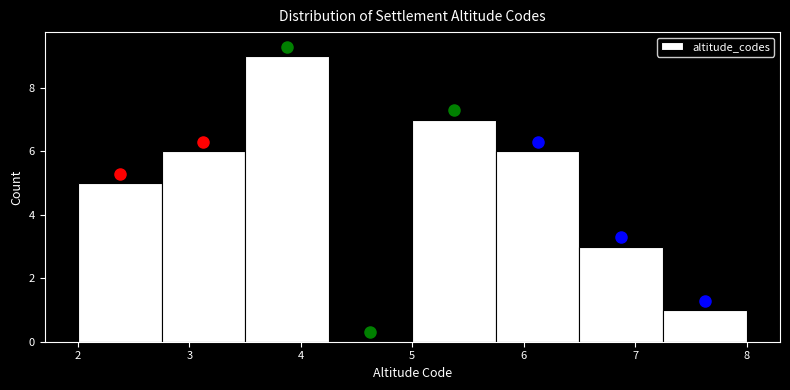

Reading left to right, list every bar in this chart as the range it spans on the x-axis followed by its height. Neither the bar edges nor the heights are printed on the chart, so give them approximately, as read against the axes.

2.00 to 2.75: 5
2.75 to 3.50: 6
3.50 to 4.25: 9
4.25 to 5.00: 0
5.00 to 5.75: 7
5.75 to 6.50: 6
6.50 to 7.25: 3
7.25 to 8.00: 1